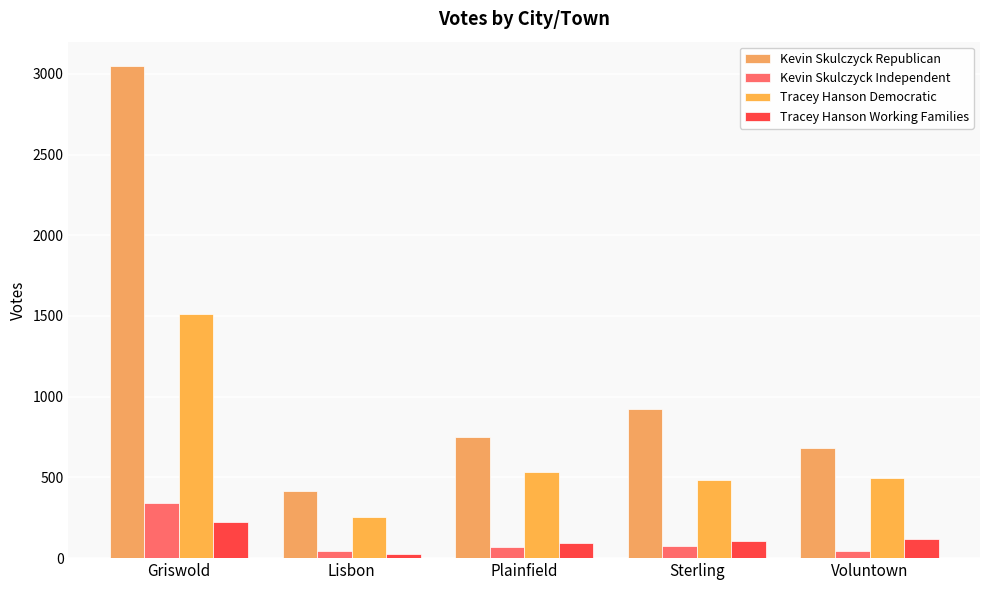

Which series has the widest spread of values?

Kevin Skulczyck Republican